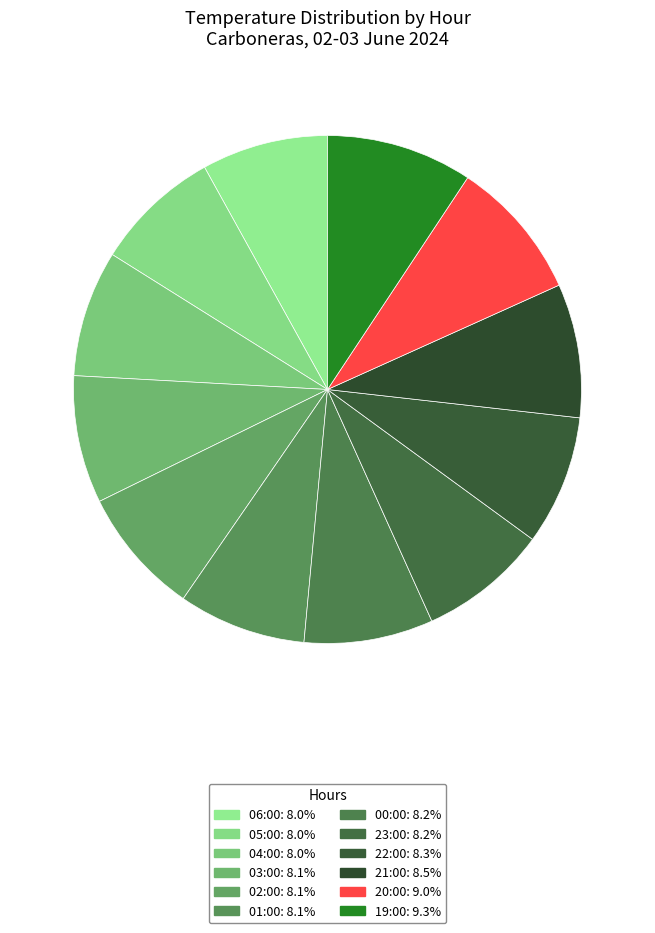

How many slices are in this pie chart?

12